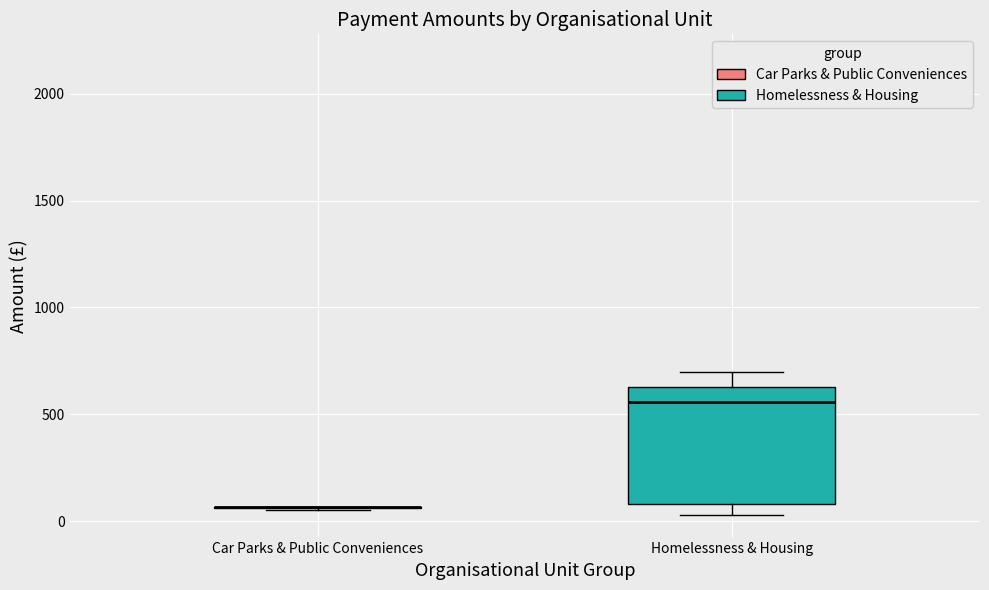

Where is the upper edge of the box for Homelessness & Housing on the y-axis? The values are not printed on the chart, so give them approximately, as read against the axis.

650